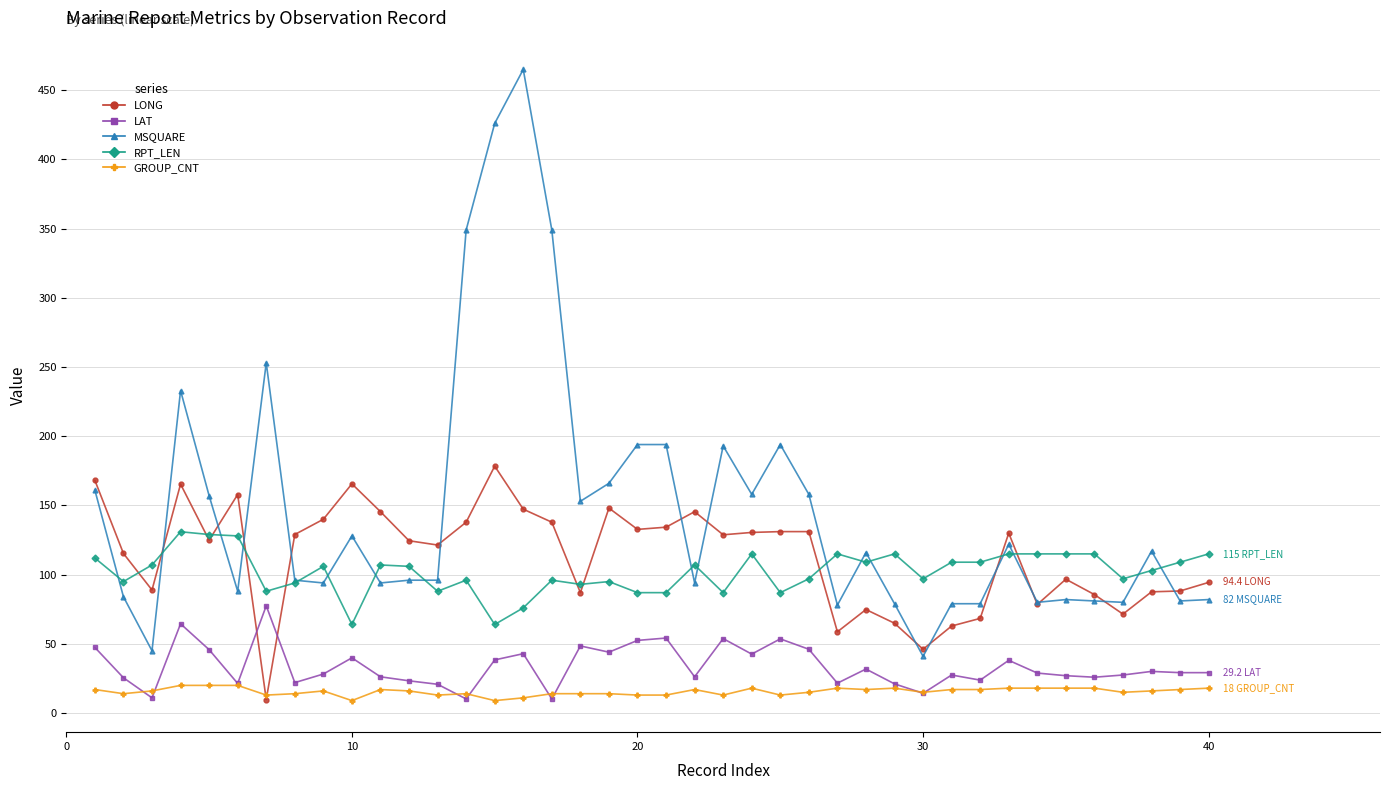

What is the value of the MSQUARE point at the 26th from the left?

158.0